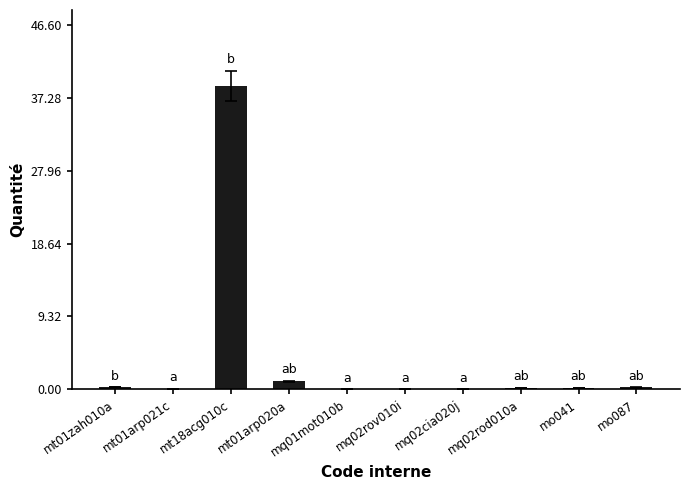

What is the average value?

4.1